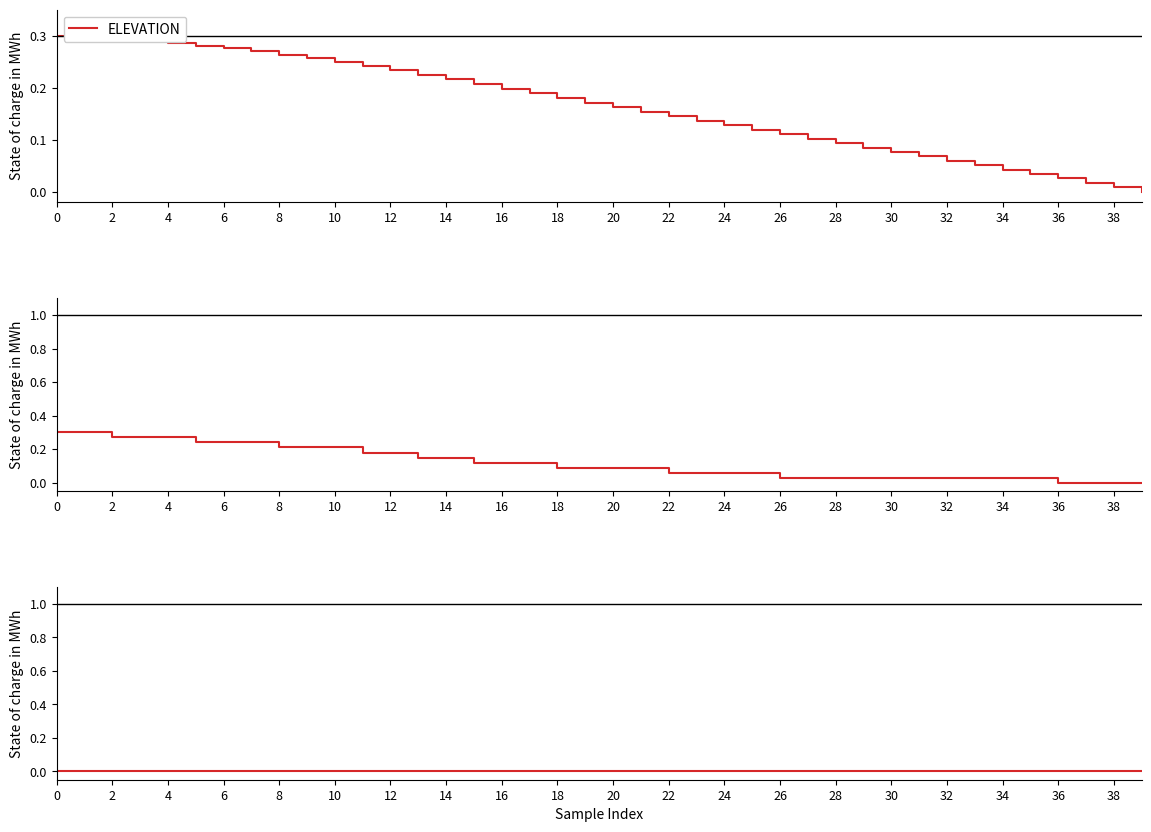

The BOTTOM series shows 0.0 at 21. True or false?

True